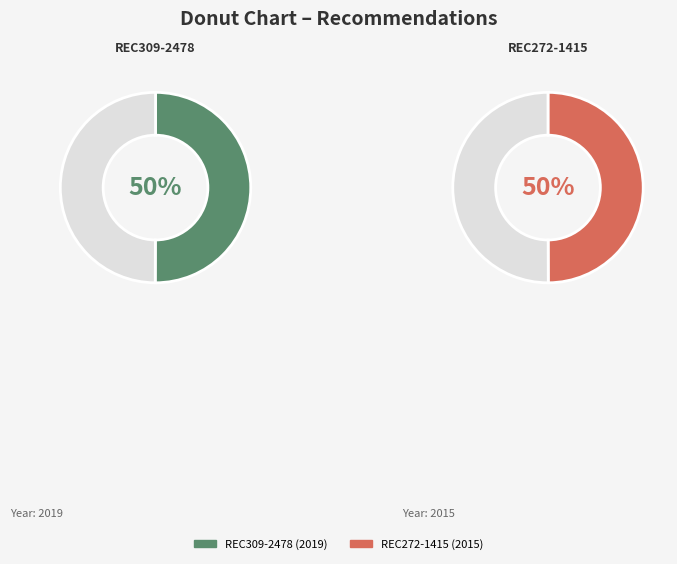

True or false: REC309-2478 accounts for 50% of the total.

True